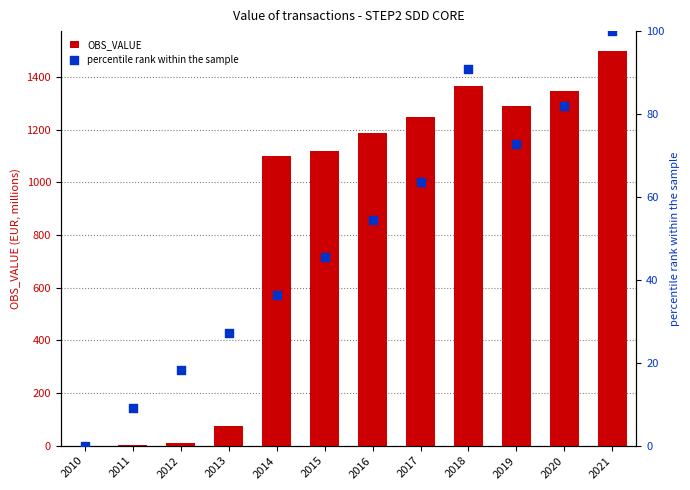

What are all the series names shown in the legend?

OBS_VALUE, percentile rank within the sample